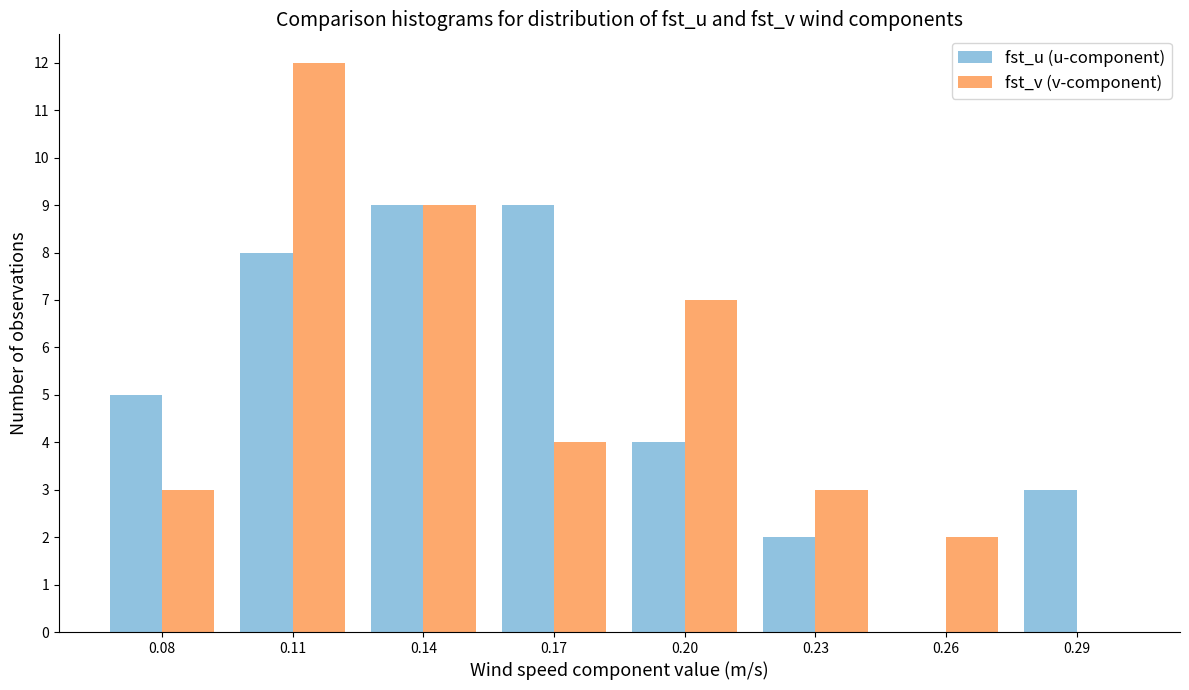

What is the height of the fst_v (v-component) bar covering 0.215 to 0.245 on the x-axis? Neither the bar edges nor the heights are printed on the chart, so give them approximately, as read against the axes.

3